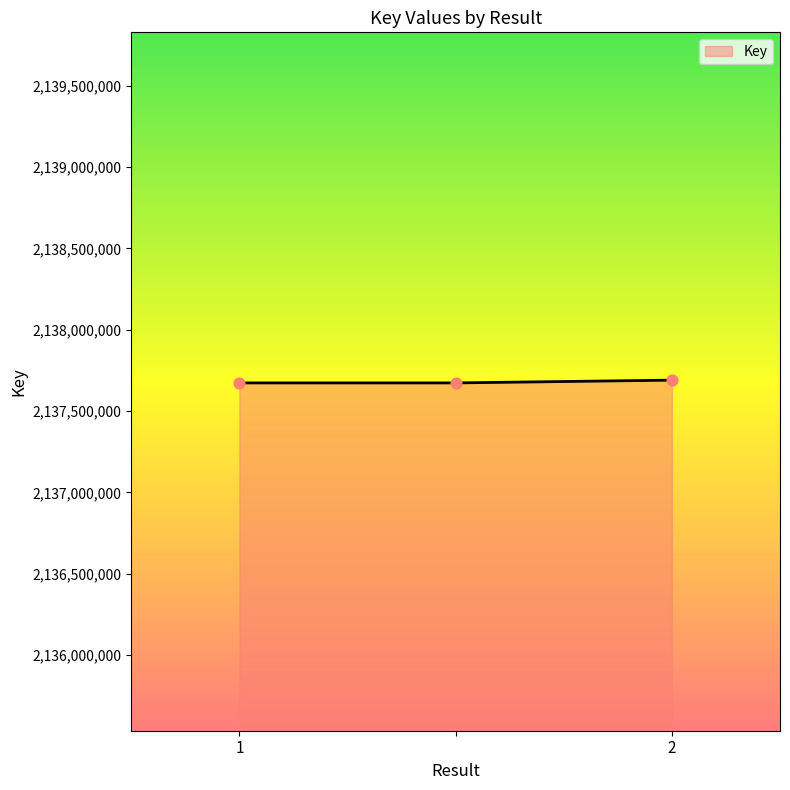

What is the smallest value displayed?

2137672949